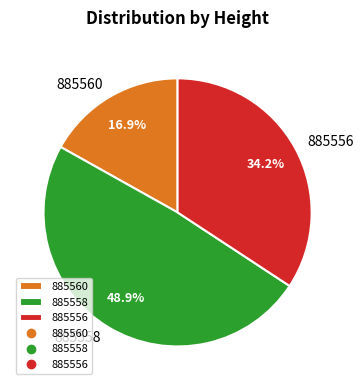

Is it true that 885556 is 40% of the pie?

False